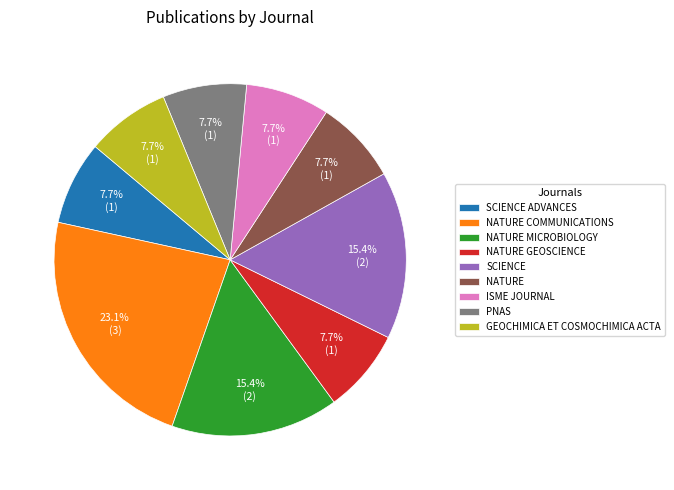

To the nearest percent, what is the difference between the largest and smallest slice percentages?

15%